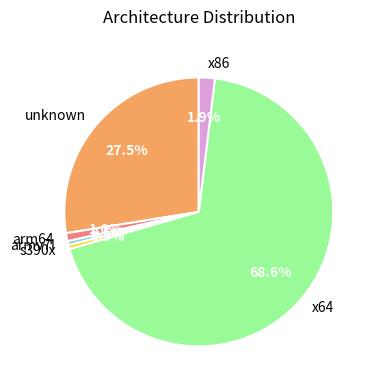

How much of the chart is everything except s390x?

99.5%